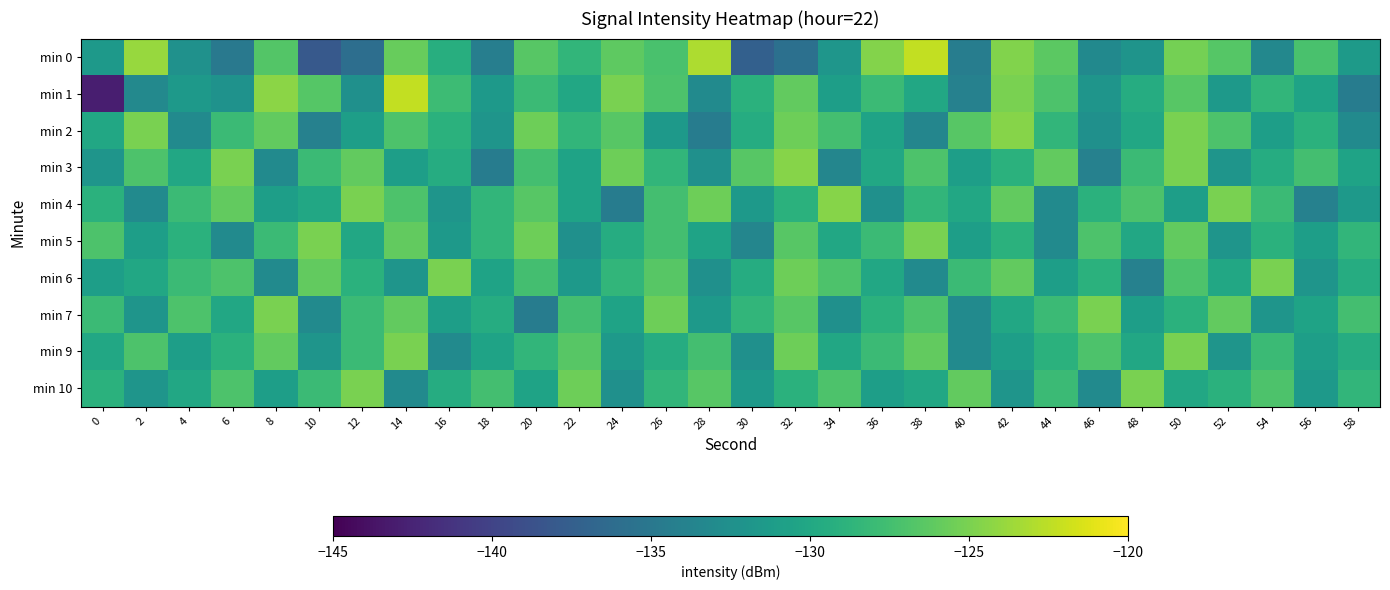

What is the smallest value displayed?

-142.9